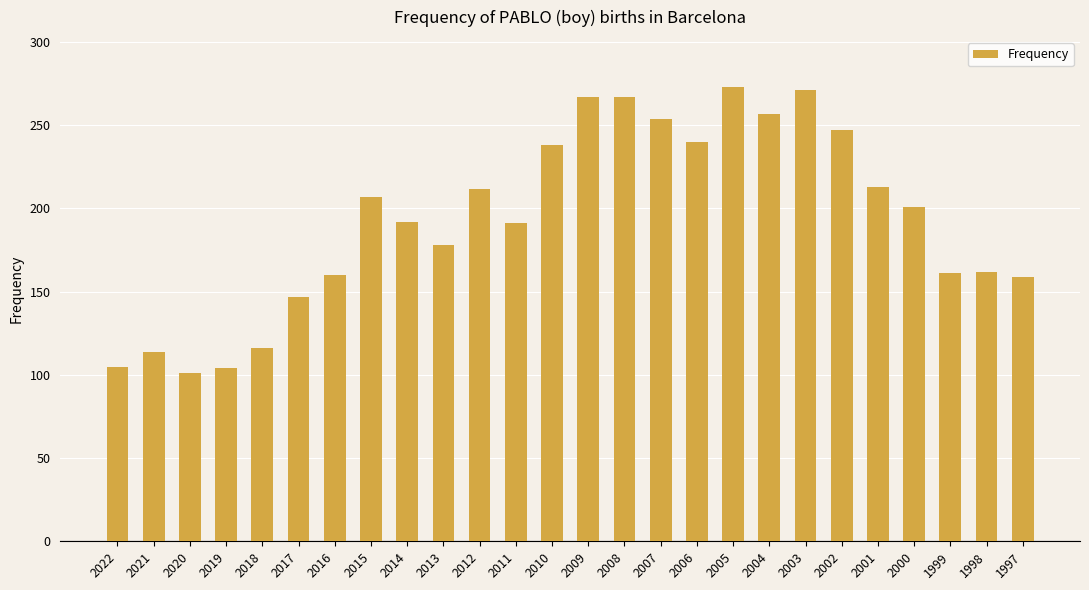

Which label corresponds to the smallest value in the chart?

2020